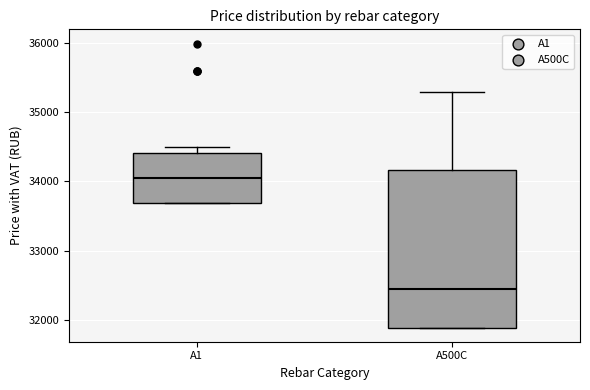

Comparing the boxes themselves (not the whiskers), which one is the tallest?

А500С